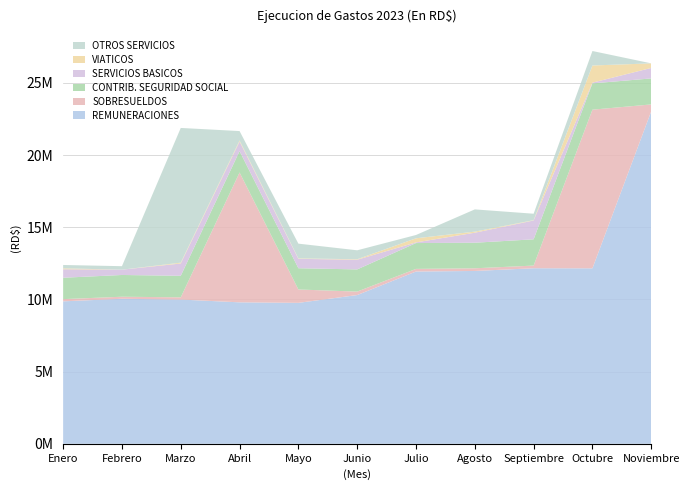

Reading right to left, what are all the values shown in this chart?

REMUNERACIONES: 23032616.6	12153842.6	12159110.1	11971579.6	11932666.7	10302751.7	9762500.0	9798500.0	9990724.3	10044306.4	9866500.0
SOBRESUELDOS: 473311.1	10989097.2	185000.0	185000.0	181500.0	239000.0	925902.8	8995664.9	154000.0	142500.0	153233.3
CONTRIB. SEGURIDAD SOCIAL: 1800944.9	1820147.7	1819153.8	1770455.2	1789488.3	1536508.1	1471517.9	1476530.0	1492285.6	1506048.8	1481066.7
SERVICIOS BASICOS: 724976.8	50995.0	1304015.7	693437.6	45826.6	670489.3	651725.1	662944.3	850969.1	367478.4	587208.8
VIATICOS: 317719.3	1188435.1	22000.0	73826.0	284597.5	34300.0	31004.2	72900.0	57814.4	0.0	66600.0
OTROS SERVICIOS: 0.0	1002494.6	446274.4	1541500.1	228626.8	619569.6	1020426.2	653973.9	9331180.0	242097.2	231079.2